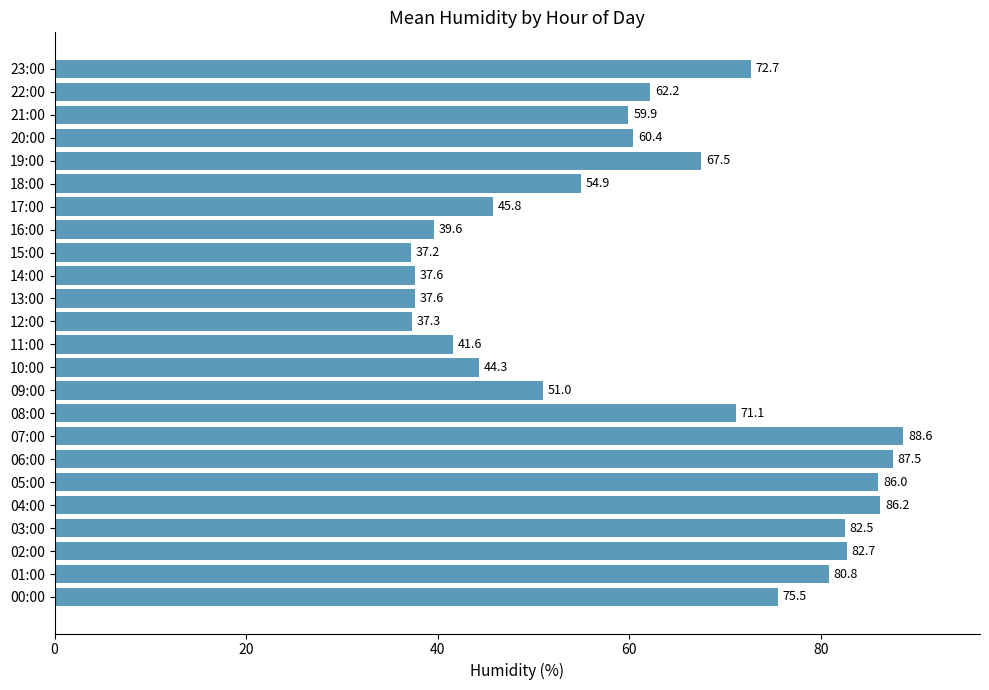

Does the chart contain any negative values?

No